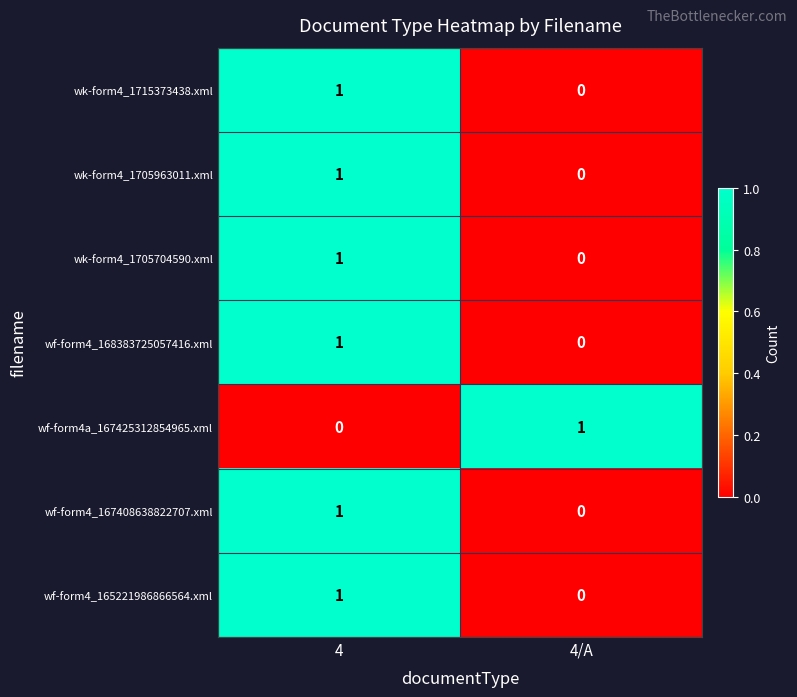

At which label does wk-form4_1705963011.xml reach its minimum?

4/A